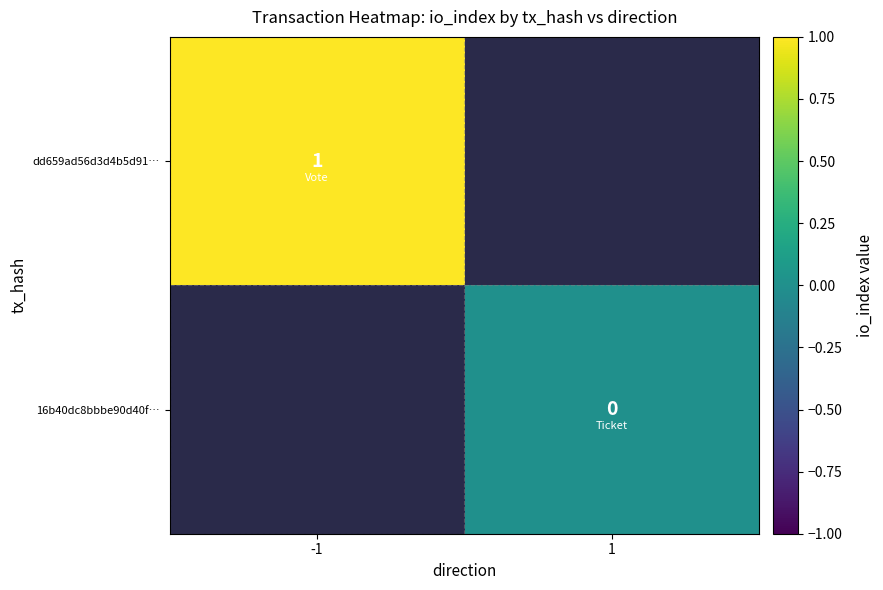

Is it true that dd659ad56d3d4b5d91… equals 2 at -1?

False